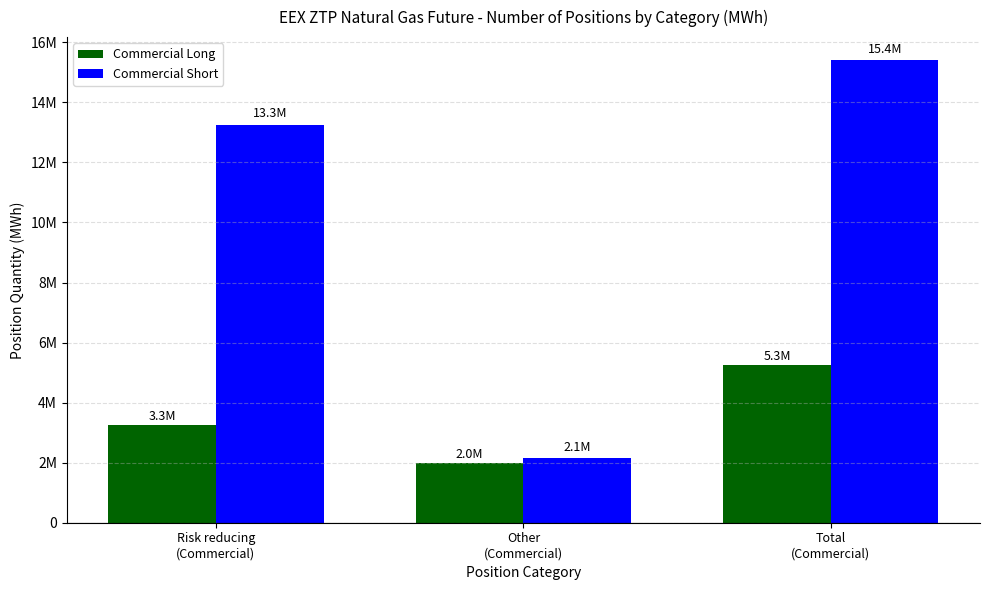

What is the label of the 1st bar from the left?

Risk reducing
(Commercial)